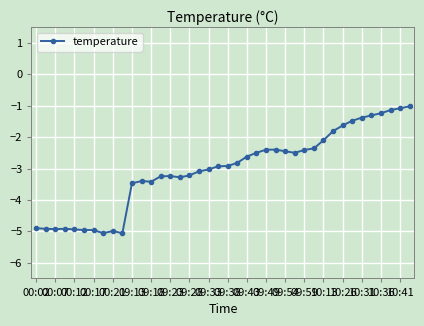

True or false: there are more than 1 points higher than both neighbors.

True